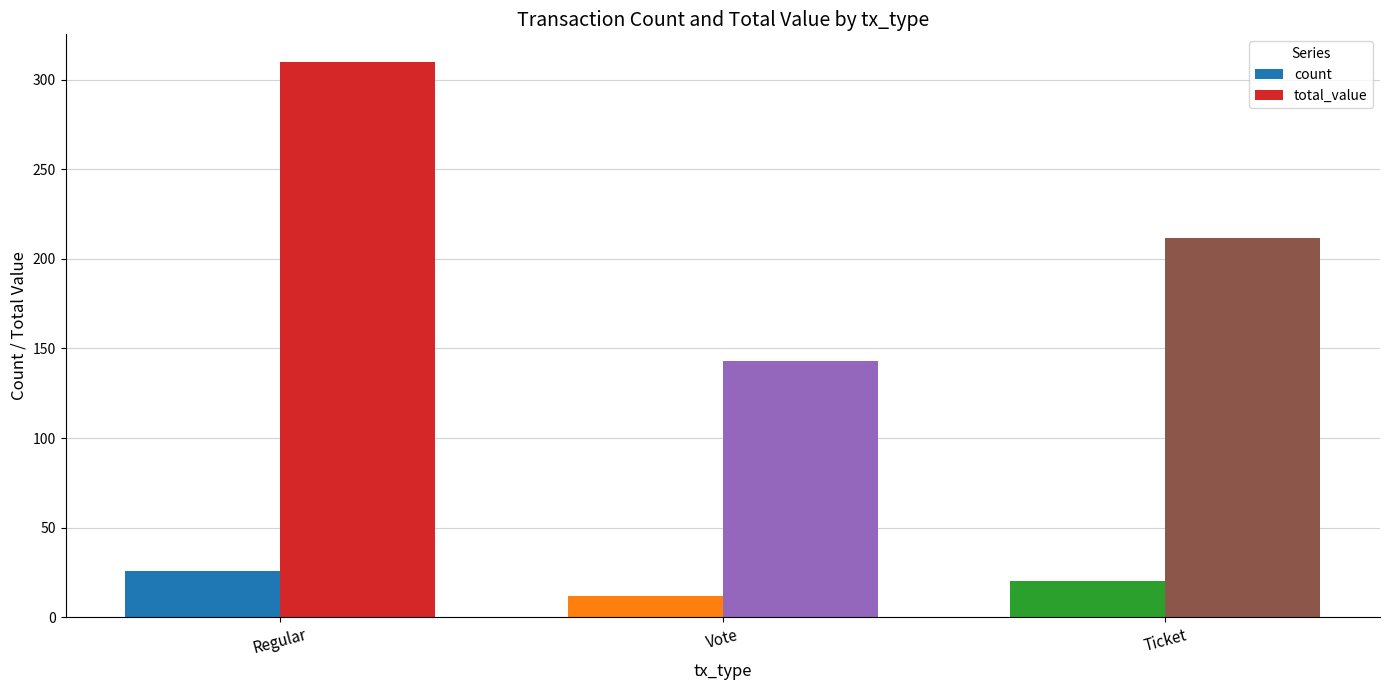

What is the difference between the maximum and minimum values in the count series?

14.0